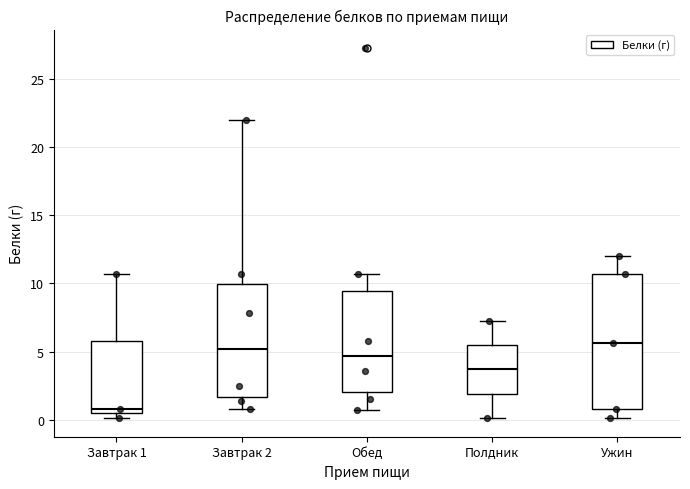

Which box's median line is the lowest?

Завтрак 1